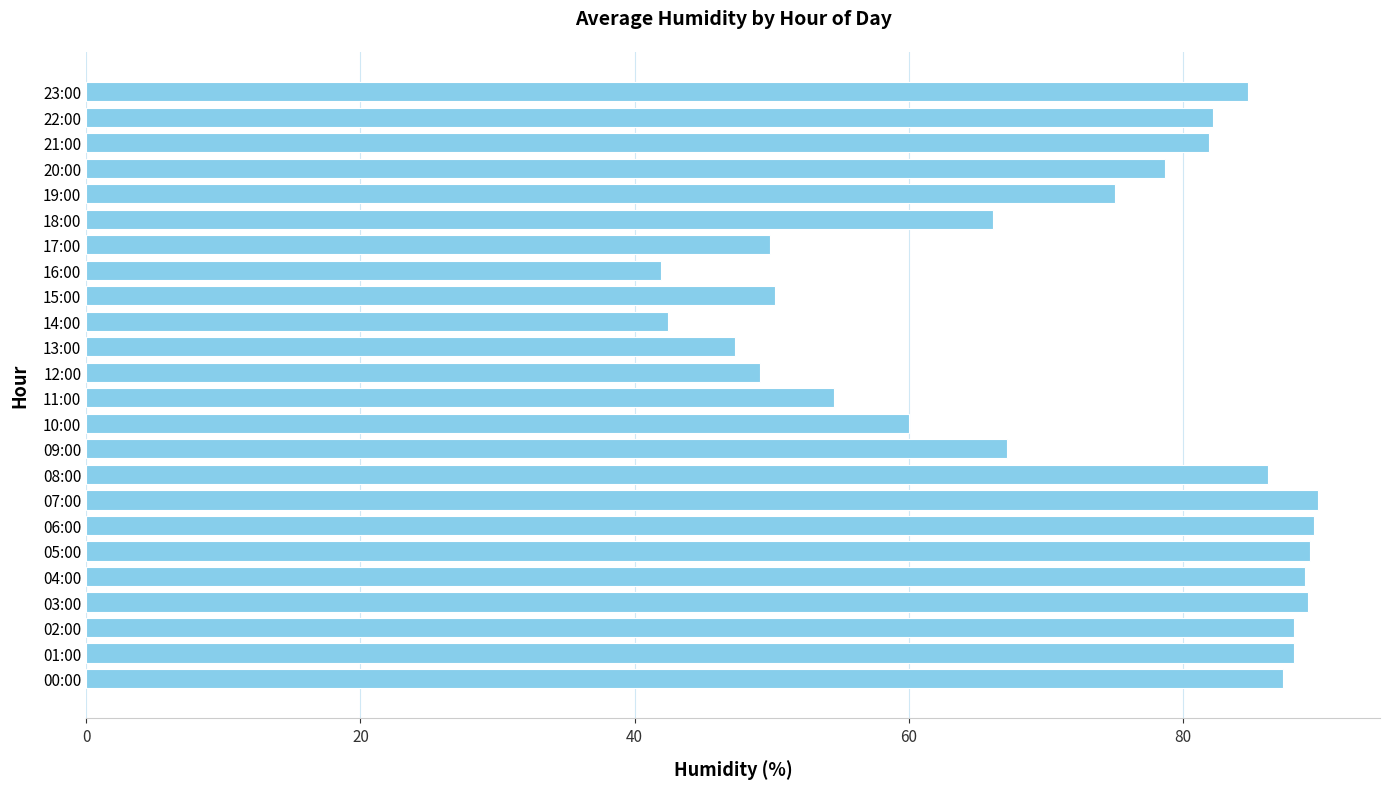

Approximately how many times larger is the value at 12:00 compared to 08:00?

0.6